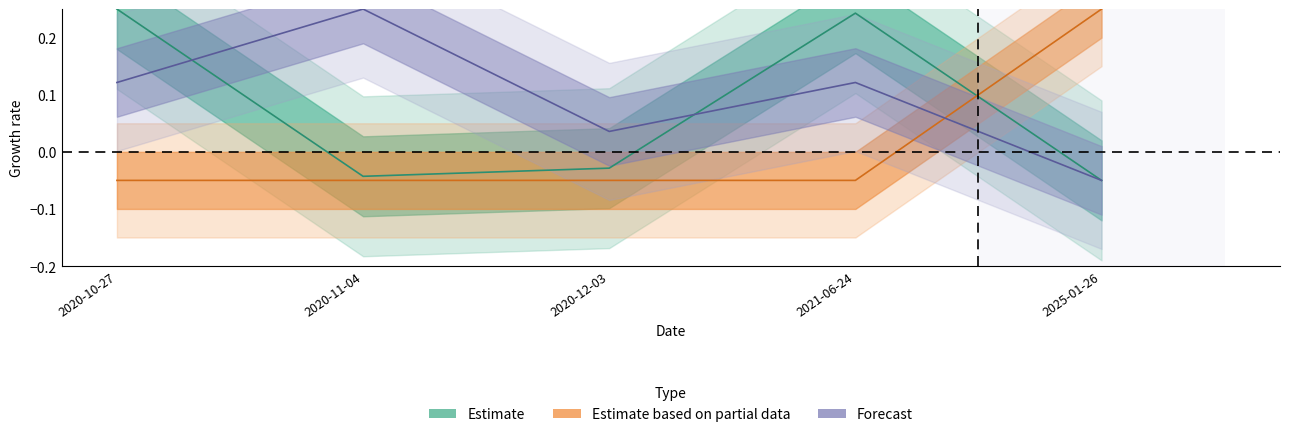

At which category is the sum across all series the highest?

2020-10-27